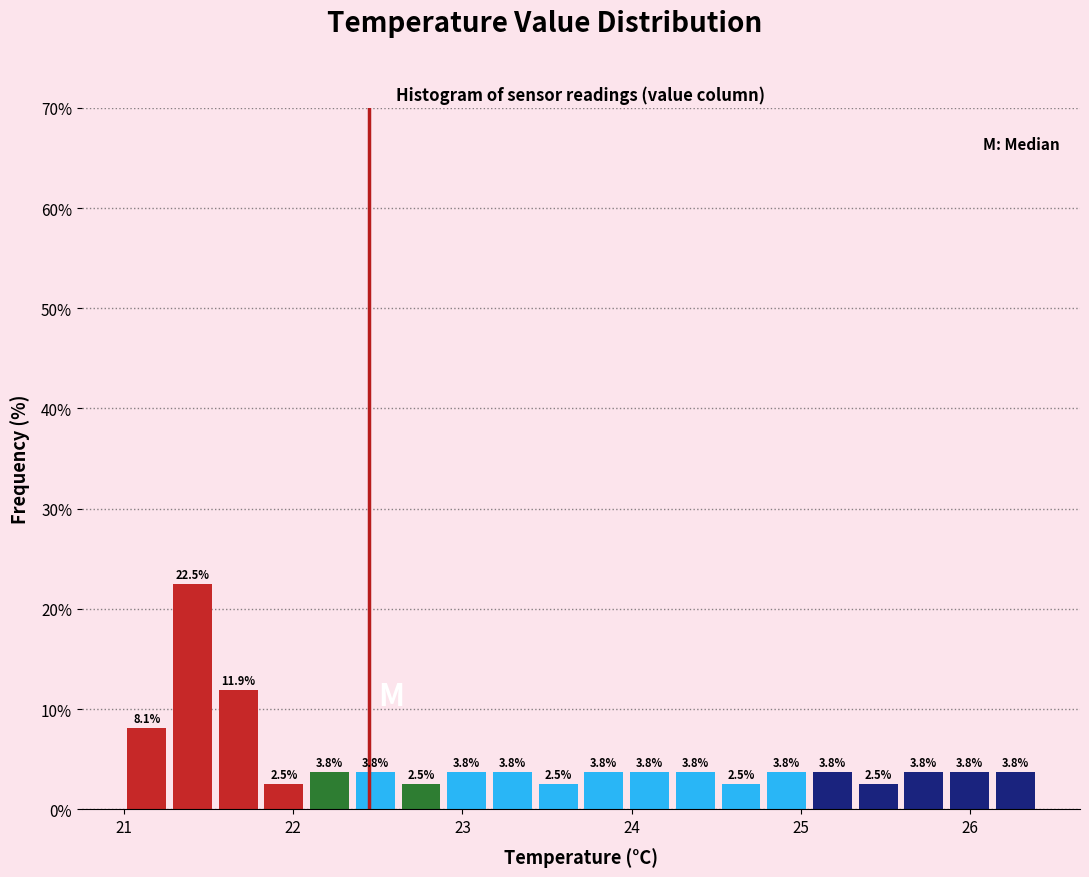

Around what value on the x-axis is the tallest bar? Give the approximate position of its centre, as read against the axis.

21.4